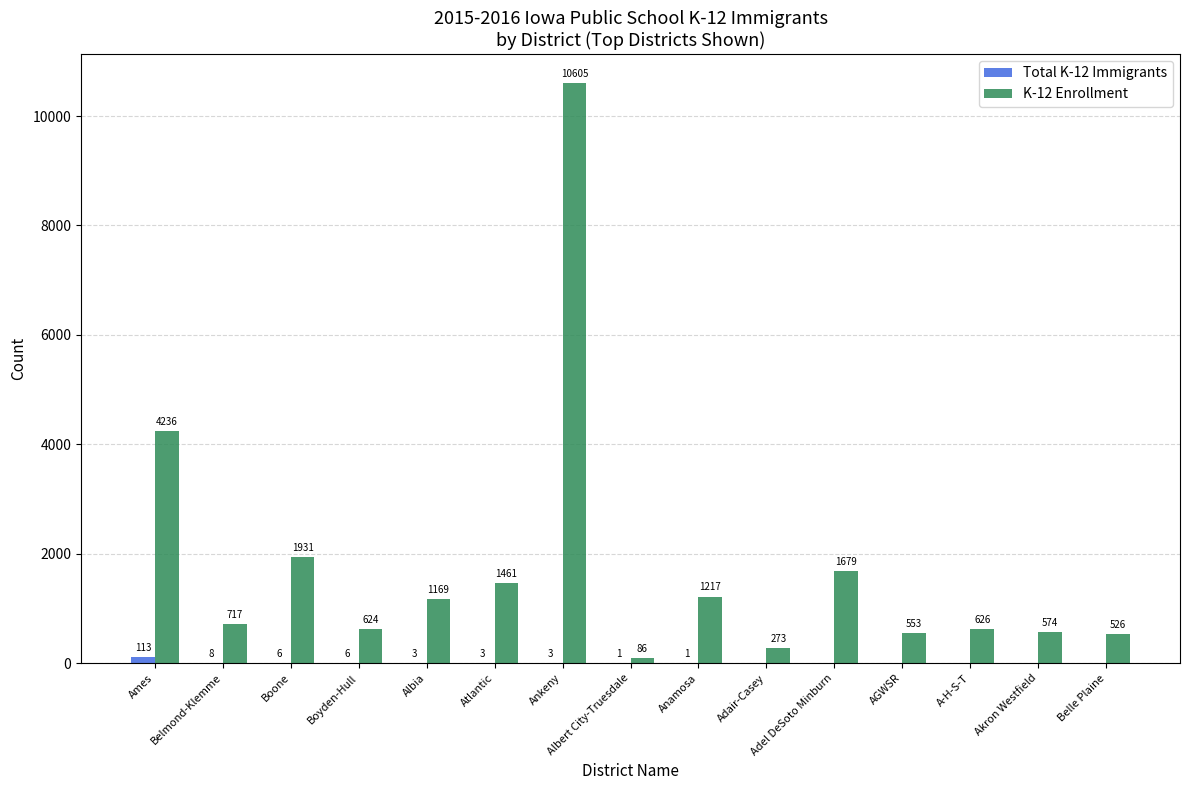

What is the total value across all series at Anamosa?

1218